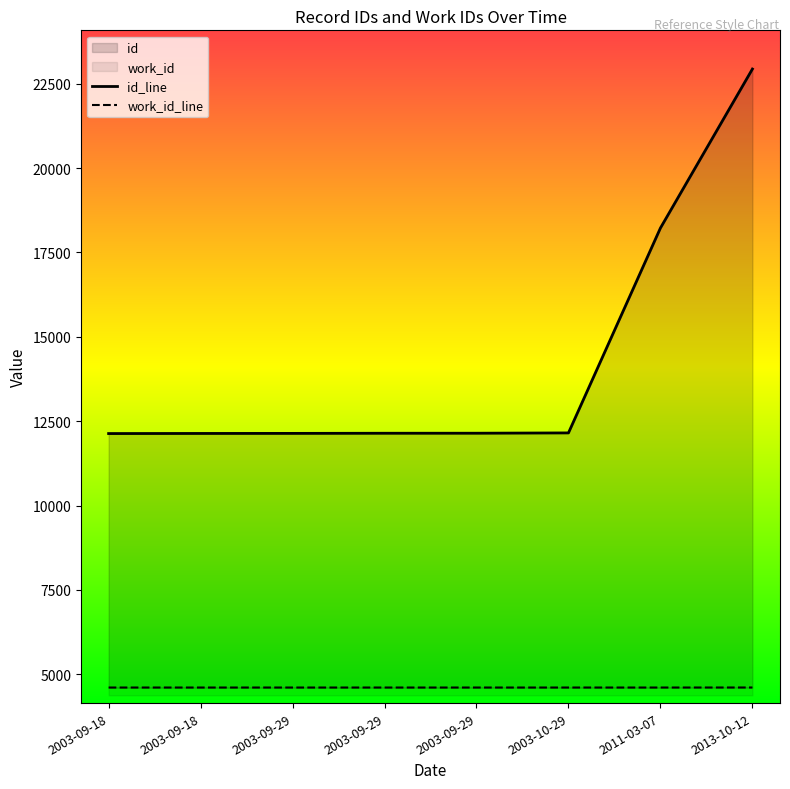

Which category has the highest value in the id_line series?

2013-10-12